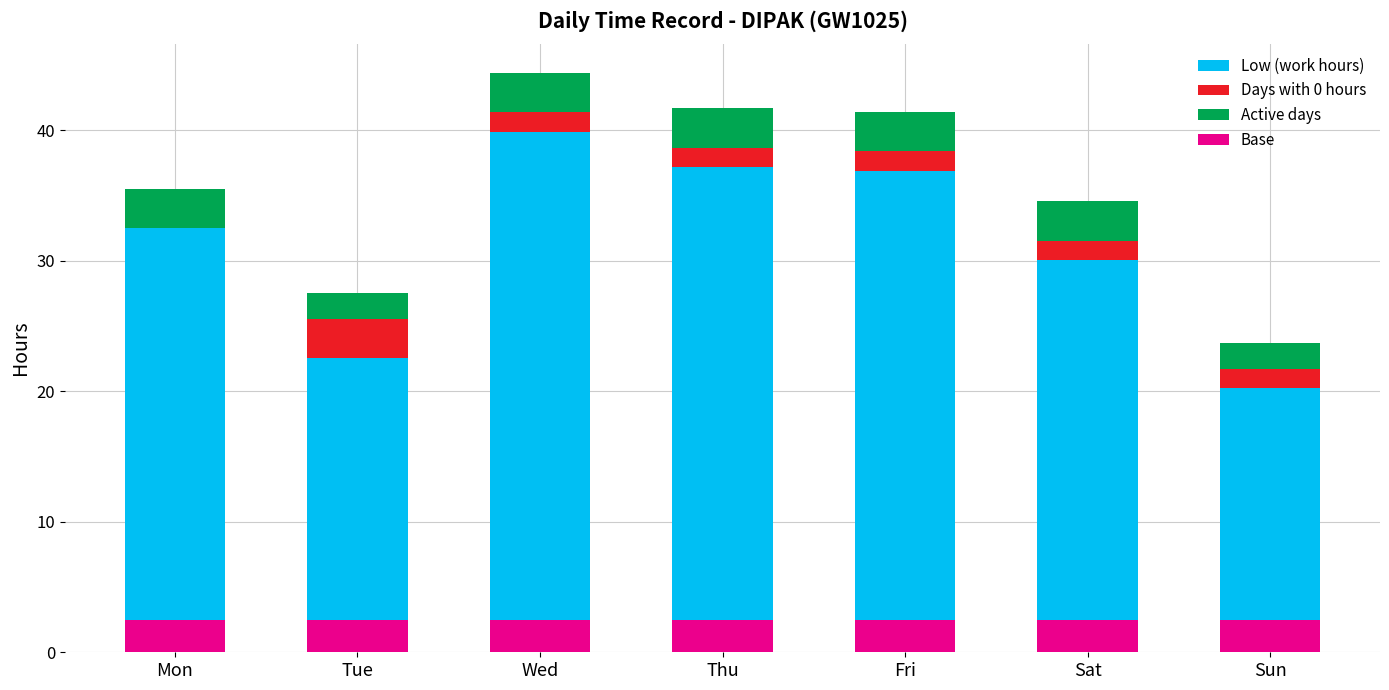

List the labels in order of Base value, largest first.

Mon, Tue, Wed, Thu, Fri, Sat, Sun